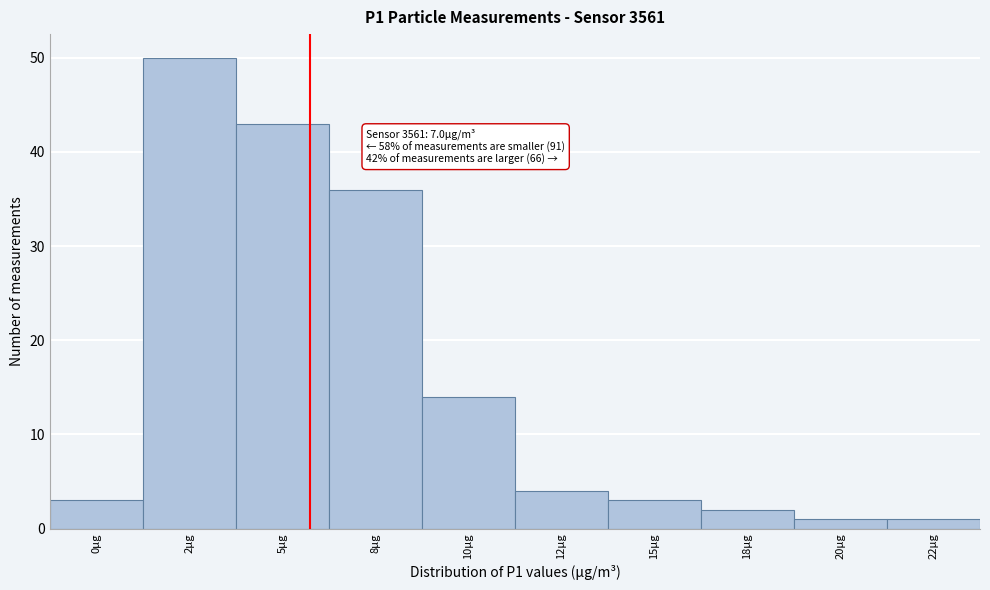

Reading left to right, transcribe all the data shown in this chart.

0µg=3	2µg=50	5µg=43	8µg=36	10µg=14	12µg=4	15µg=3	18µg=2	20µg=1	22µg=1